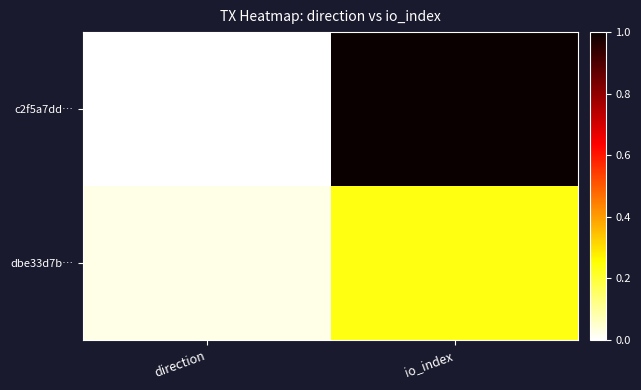

How many distinct data groups are displayed?

2